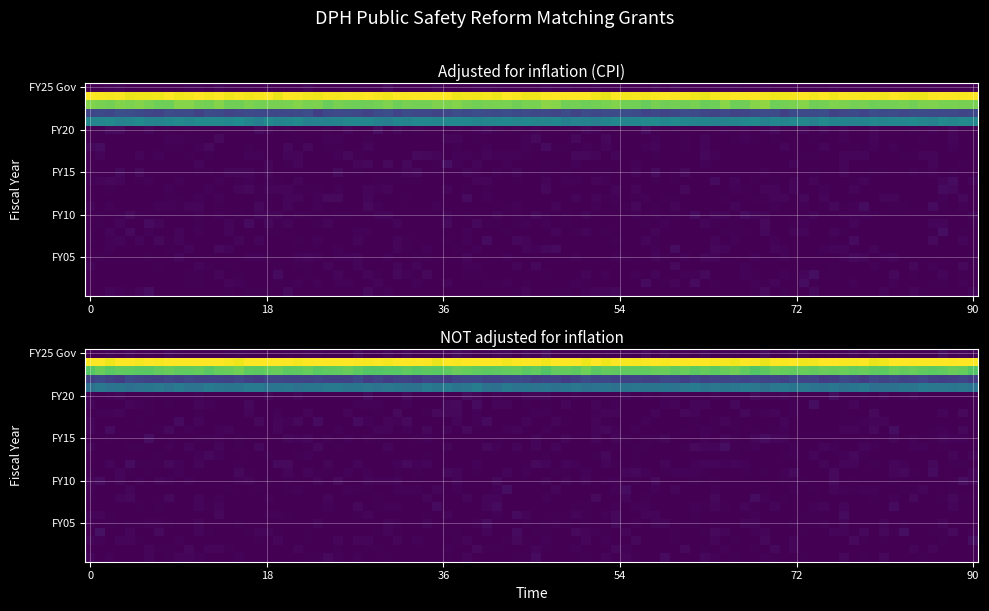

List the series in order of their overall mean, lowest first.

NOT adjusted for inflation, adjusted for inflation (cpi)